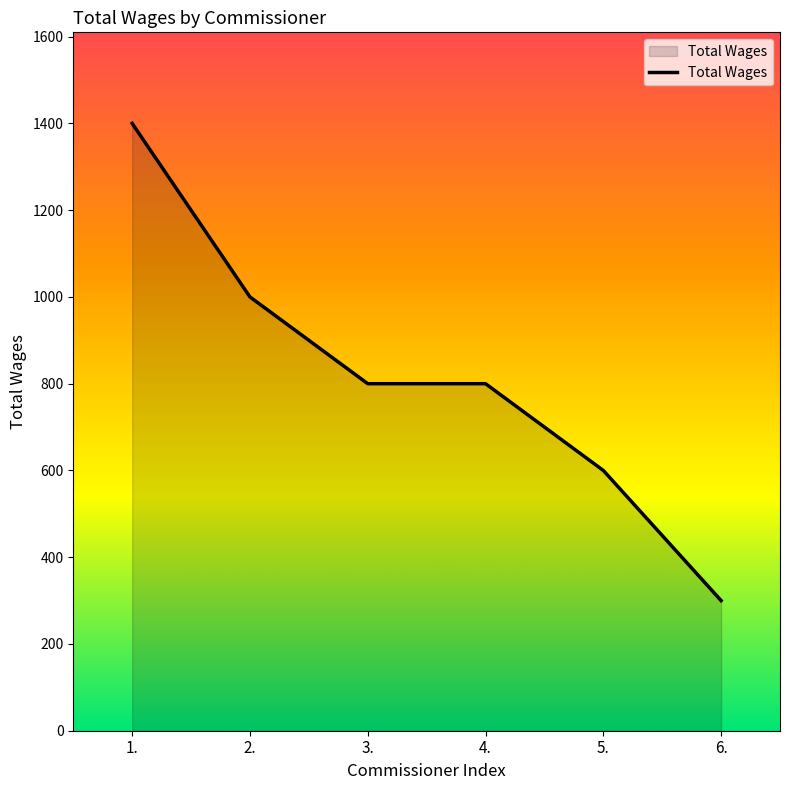

Reading right to left, list all the values displayed in this chart.

6.=300	5.=600	4.=800	3.=800	2.=1000	1.=1400